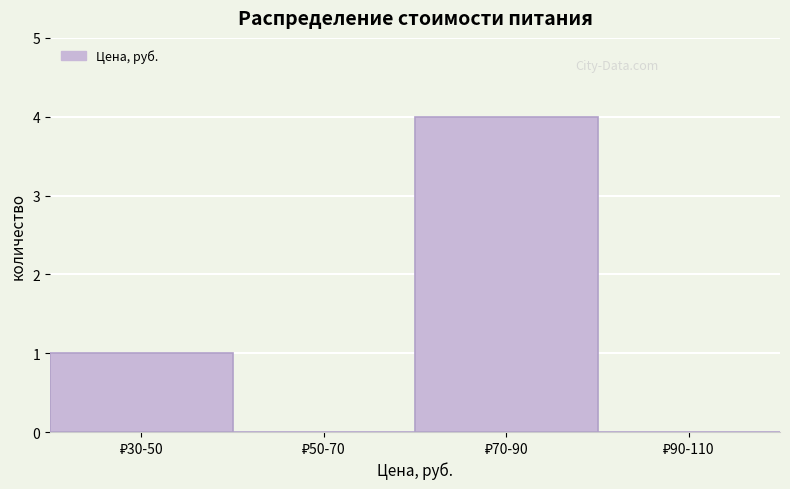

What is the sum of all values?

5